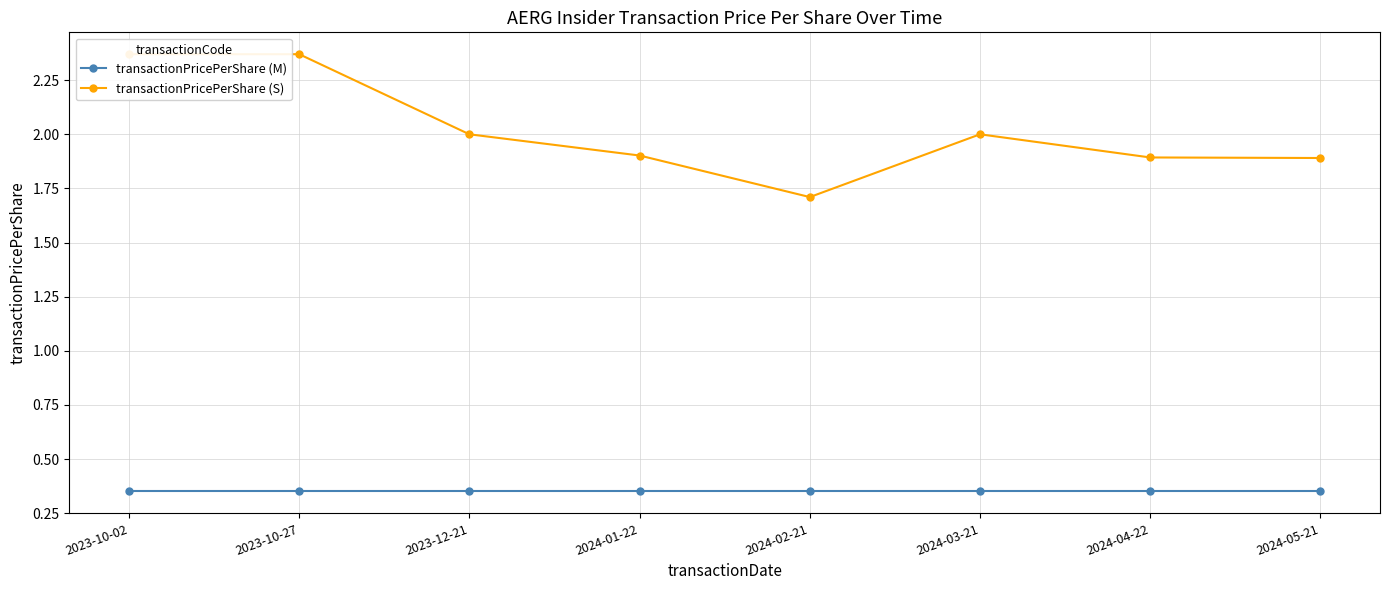

What is the difference between the highest and lowest values at 2023-10-02?

2.0